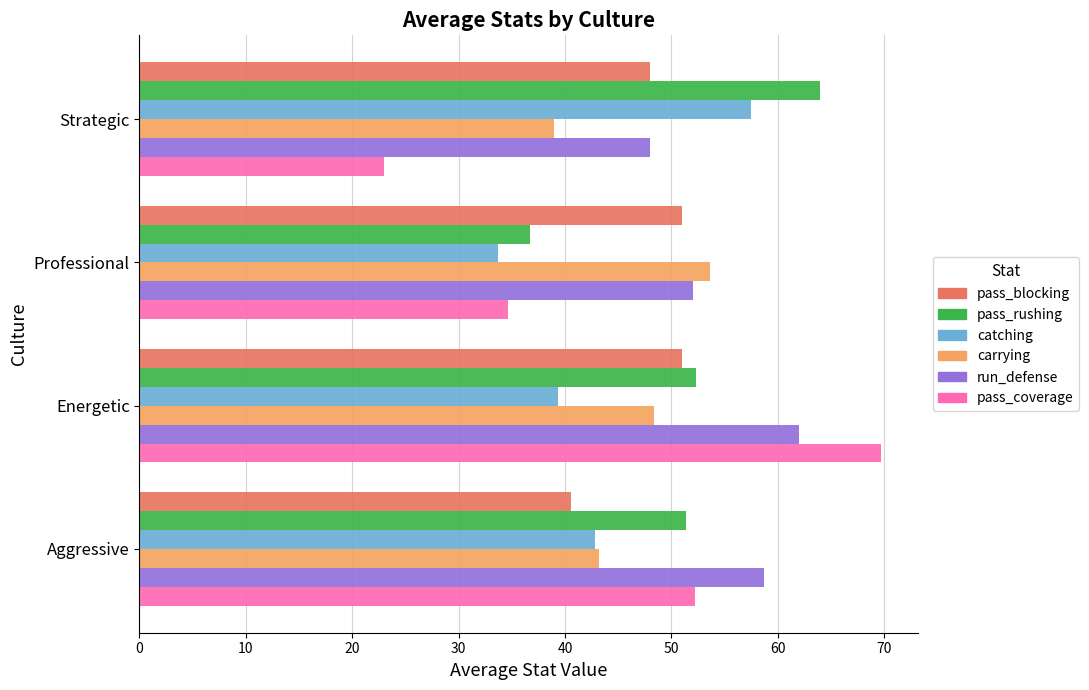

List the labels in order of carrying value, largest first.

Professional, Energetic, Aggressive, Strategic